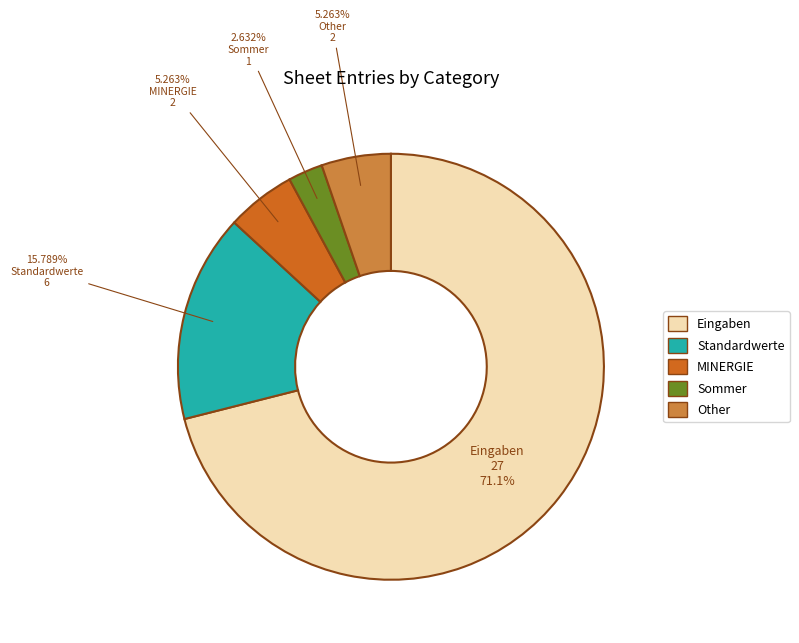

Does Eingaben account for over 50% of the chart?

Yes